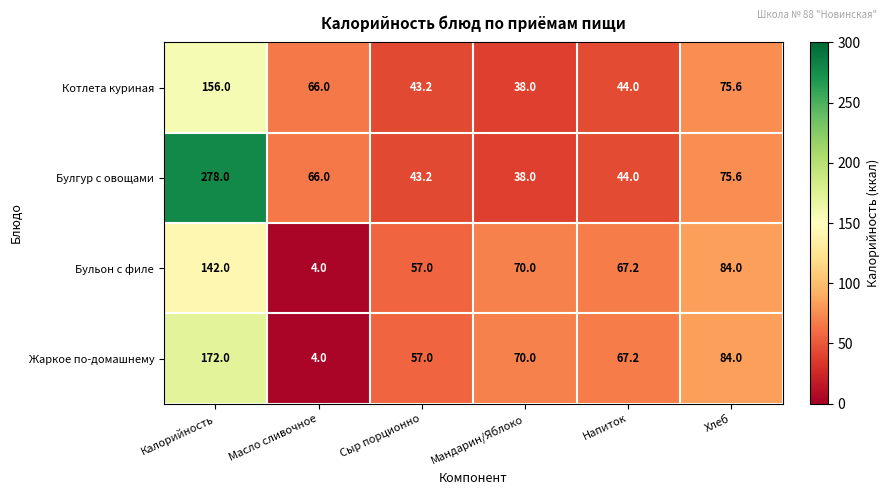

Which label corresponds to the largest value in the chart?

Калорийность